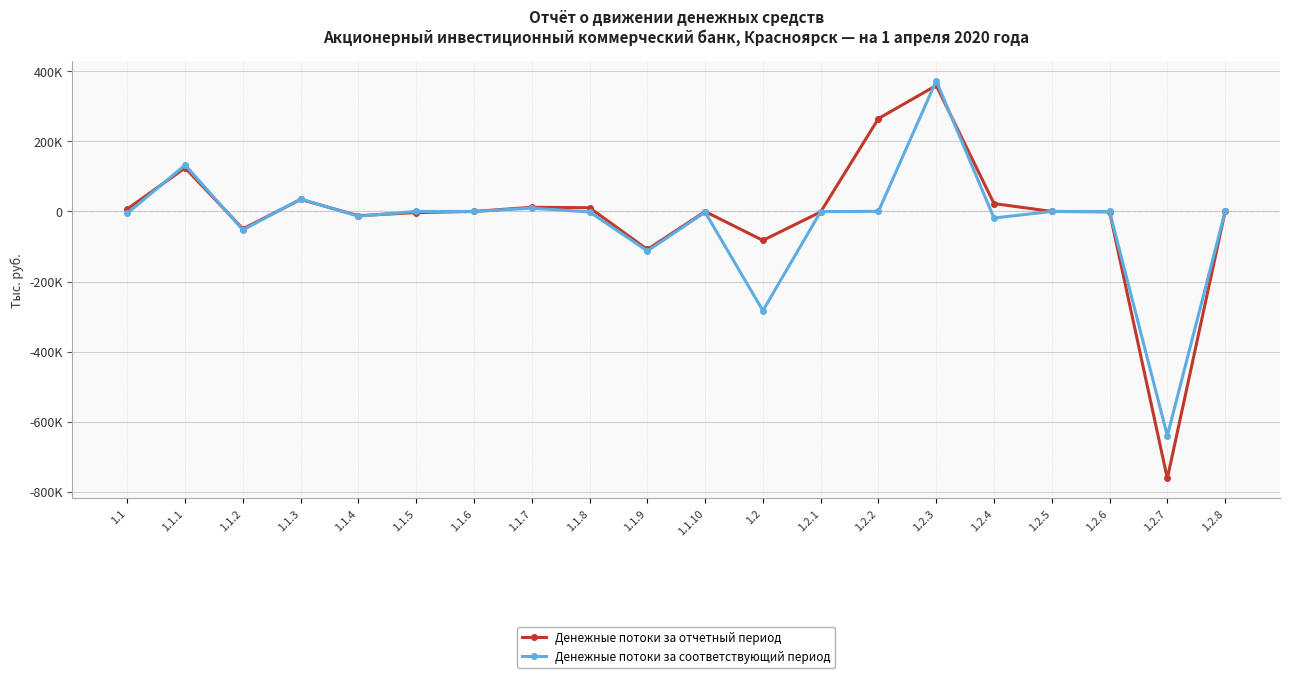

What is the value of the Денежные потоки за соответствующий период point at the 2nd from the left?

132549